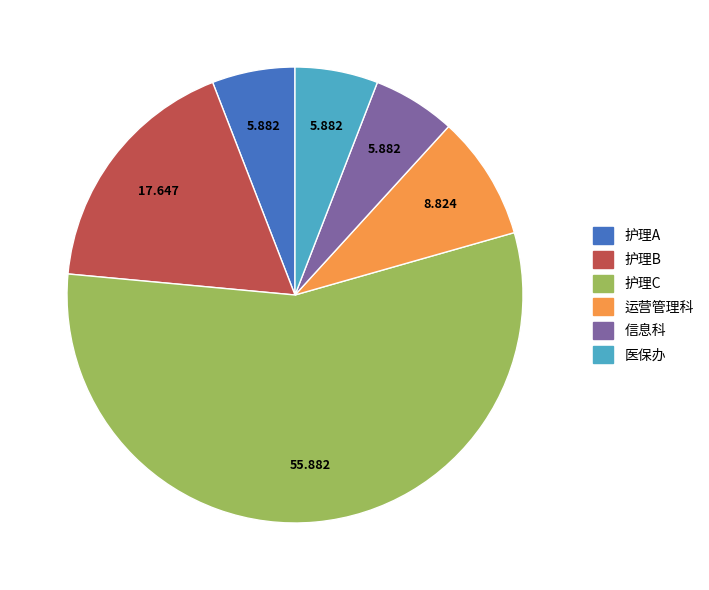

Which has a higher value, 医保办 or 护理B?

护理B